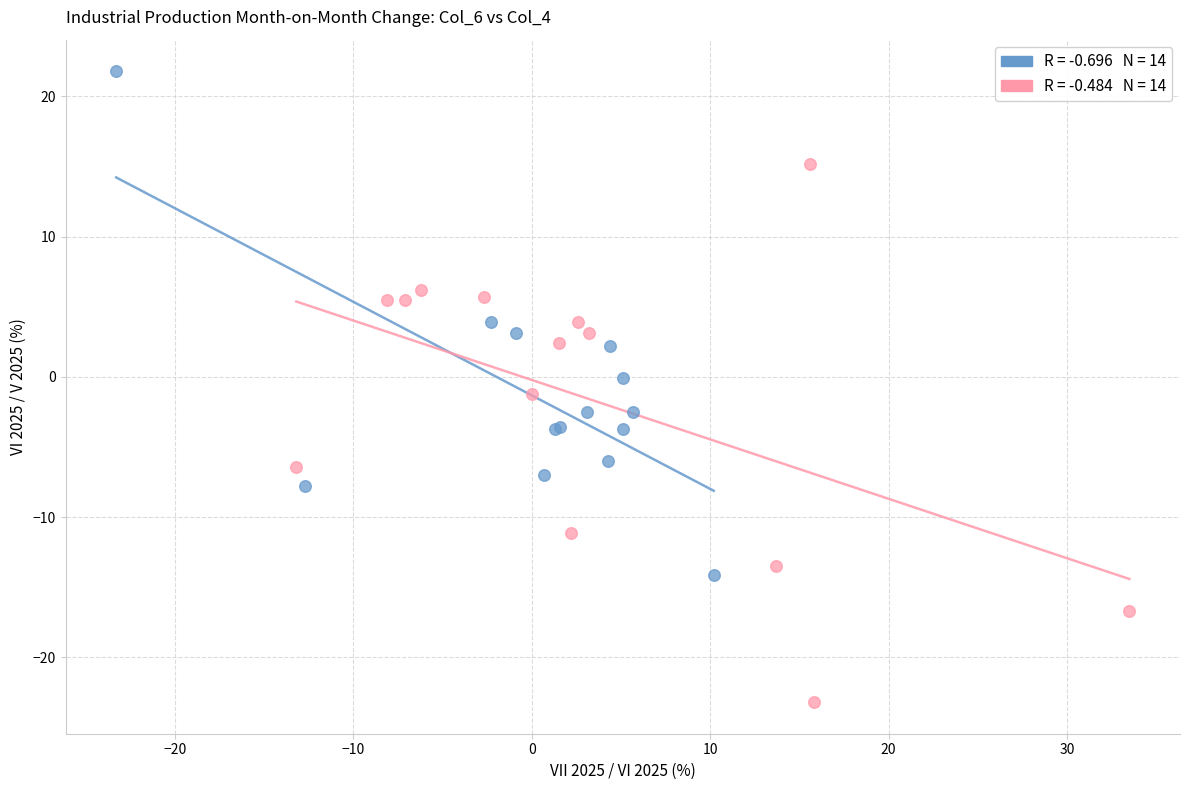

Which series contains the lowest Y value?

NKD Sections (second half)